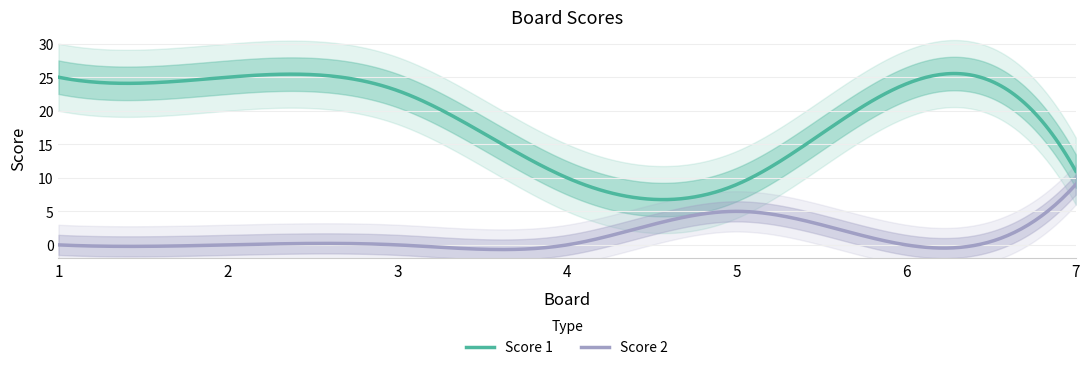

True or false: Score 1 and Score 2 intersect in this chart.

False